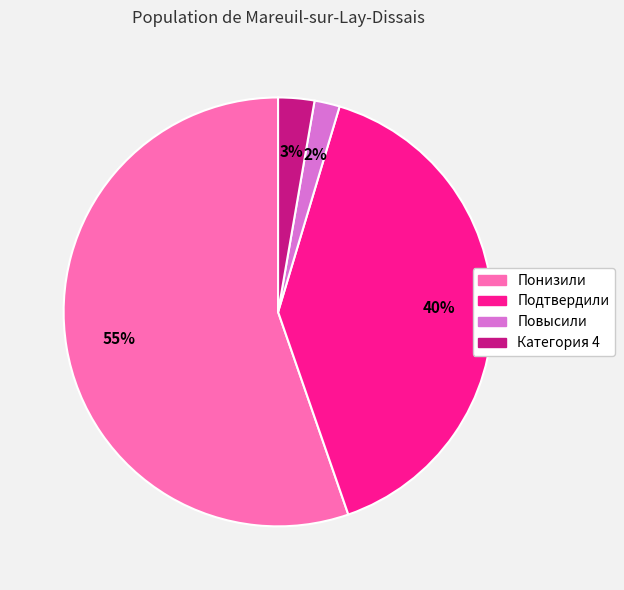

Between Повысили and Категория 4, which is larger?

Категория 4